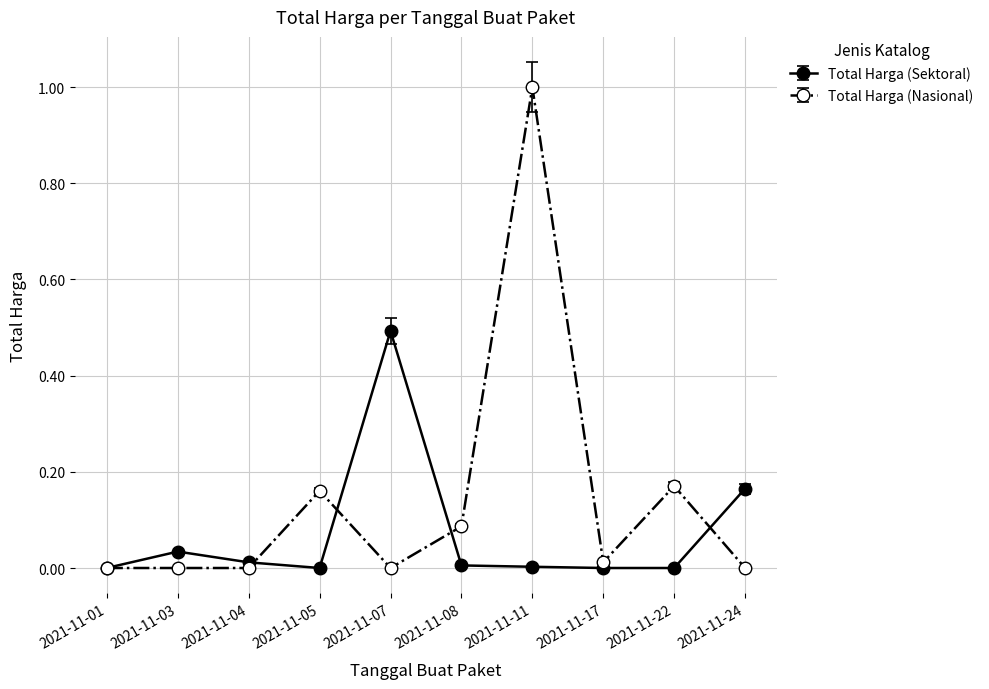

What is the maximum value shown in the chart?

1.0